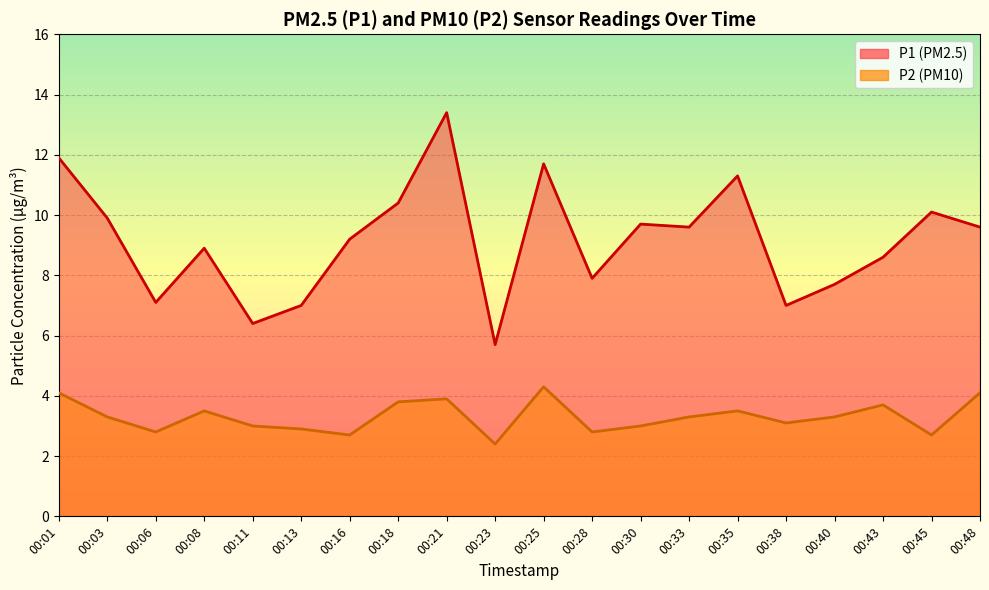

Reading left to right, list all the values displayed in this chart.

P1: 00:01=11.9	00:03=9.9	00:06=7.1	00:08=8.9	00:11=6.4	00:13=7.0	00:16=9.2	00:18=10.4	00:21=13.4	00:23=5.7	00:25=11.7	00:28=7.9	00:30=9.7	00:33=9.6	00:35=11.3	00:38=7.0	00:40=7.7	00:43=8.6	00:45=10.1	00:48=9.6
P2: 00:01=4.1	00:03=3.3	00:06=2.8	00:08=3.5	00:11=3.0	00:13=2.9	00:16=2.7	00:18=3.8	00:21=3.9	00:23=2.4	00:25=4.3	00:28=2.8	00:30=3.0	00:33=3.3	00:35=3.5	00:38=3.1	00:40=3.3	00:43=3.7	00:45=2.7	00:48=4.1